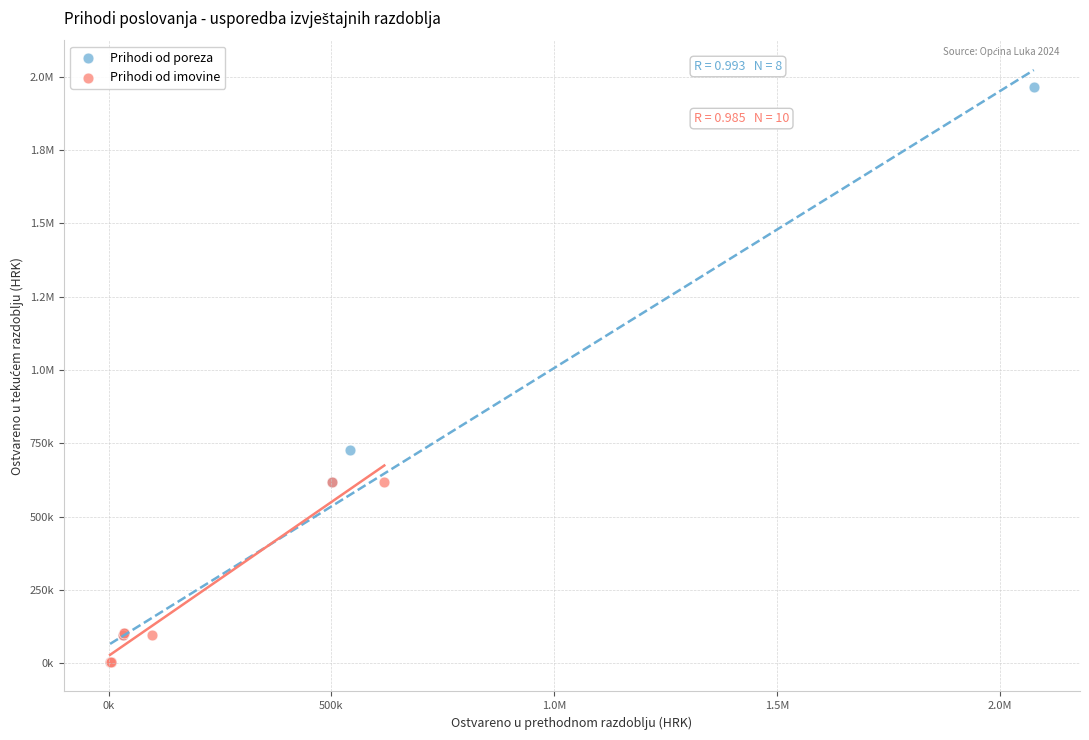

What are all the series names shown in the legend?

Prihodi od poreza, Prihodi od imovine